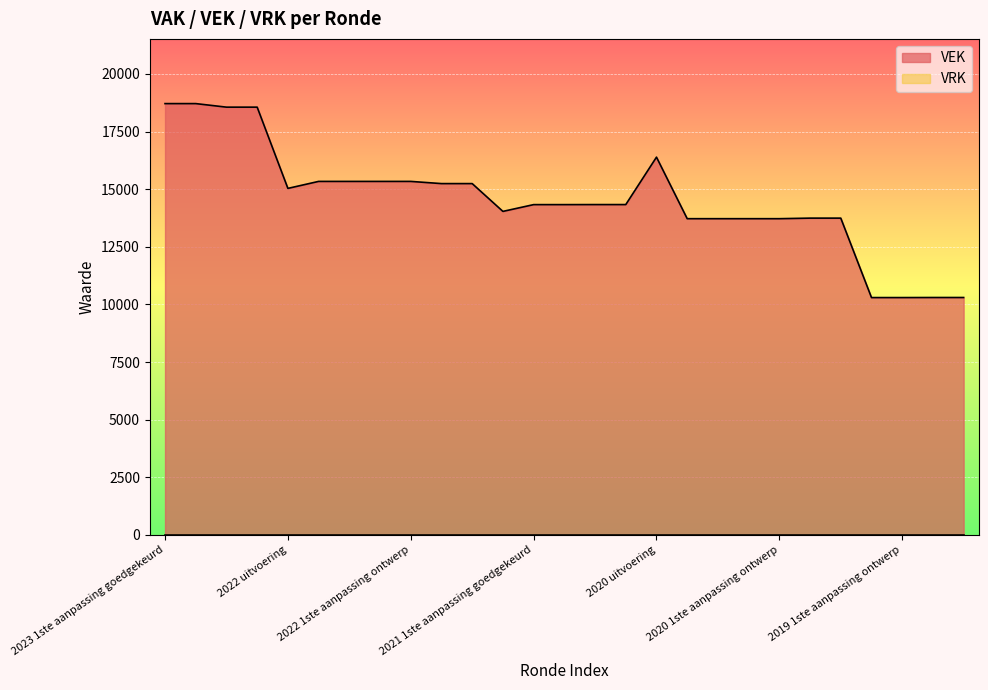

List the labels in order of value, smallest first.

2019 1ste aanpassing goedgekeurd, 2019 1ste aanpassing ontwerp, 2019 opmaak goedgekeurd, 2019 opmaak ontwerp, 2020 2de aanpassing goedgekeurd, 2020 2de aanpassing ontwerp, 2020 1ste aanpassing goedgekeurd, 2020 1ste aanpassing ontwerp, 2020 Opmaak goedgekeurd, 2020 Opmaak ontwerp, 2021 uitvoering, 2021 1ste aanpassing goedgekeurd, 2021 1ste aanpassing ontwerp, 2021 Opmaak goedgekeurd, 2021 Opmaak ontwerp, 2022 uitvoering, 2022 Opmaak goedgekeurd, 2022 Opmaak ontwerp, 2022 2de aanpassing goedgekeurd, 2022 2de aanpassing ontwerp, 2022 1ste aanpassing goedgekeurd, 2022 1ste aanpassing ontwerp, 2020 uitvoering, 2023 Opmaak goedgekeurd, 2023 Opmaak ontwerp, 2023 1ste aanpassing goedgekeurd, 2023 1ste aanpassing ontwerp